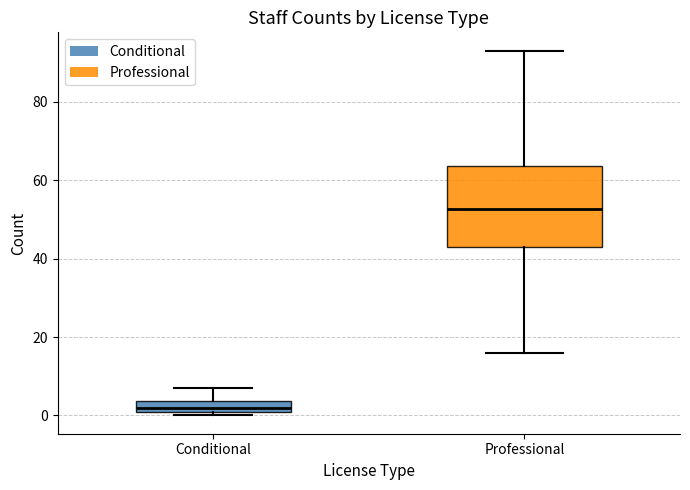

Which box is the tallest, from its lower edge to its upper edge?

Professional